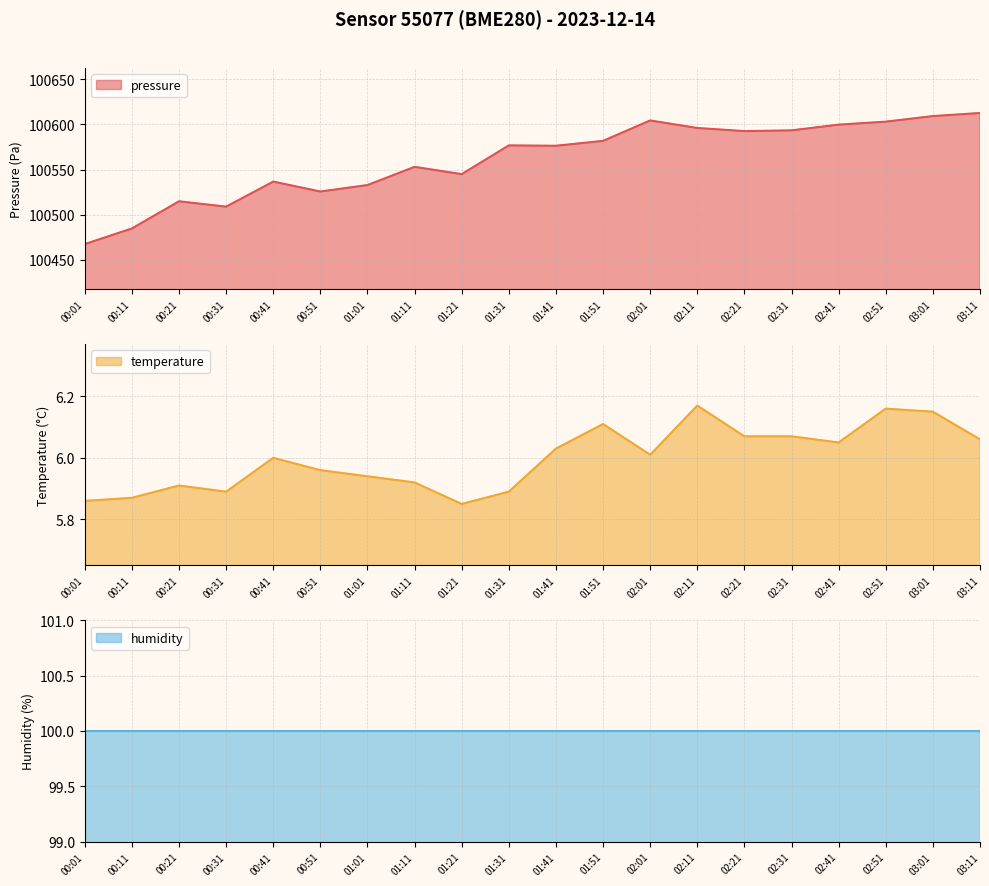

What is the label of the 7th point from the right?

02:11